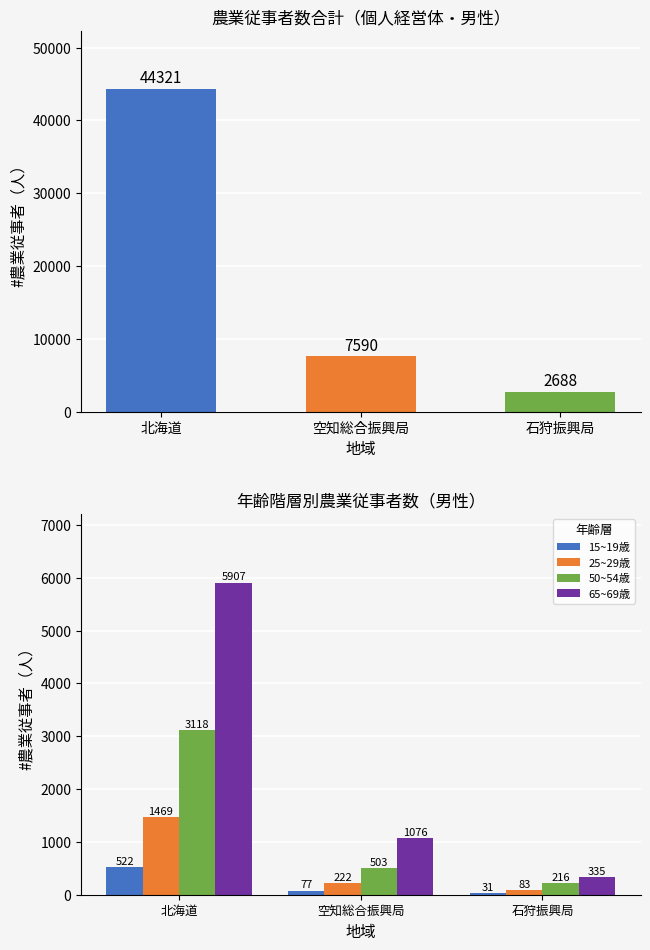

Is it true that 65~69歳 equals 1665 at 空知総合振興局?

False